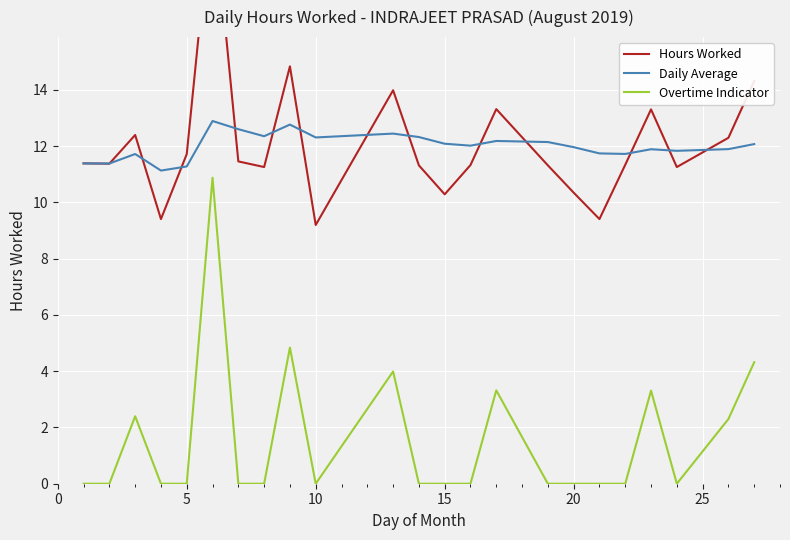

Reading right to left, what are all the values shown in this chart?

Hours Worked: 14.3	12.3	11.3	13.3	11.3	9.4	10.3	11.3	13.3	11.3	10.3	11.3	14.0	9.2	14.8	11.3	11.5	20.9	11.7	9.4	12.4	11.4	11.4
Daily Average: 12.1	11.9	11.8	11.9	11.7	11.7	12.0	12.1	12.2	12.0	12.1	12.3	12.4	12.3	12.8	12.4	12.6	12.9	11.3	11.1	11.7	11.4	11.4
Overtime Indicator: 4.3	2.3	0.0	3.3	0.0	0.0	0.0	0.0	3.3	0.0	0.0	0.0	4.0	0.0	4.8	0.0	0.0	10.9	0.0	0.0	2.4	0.0	0.0